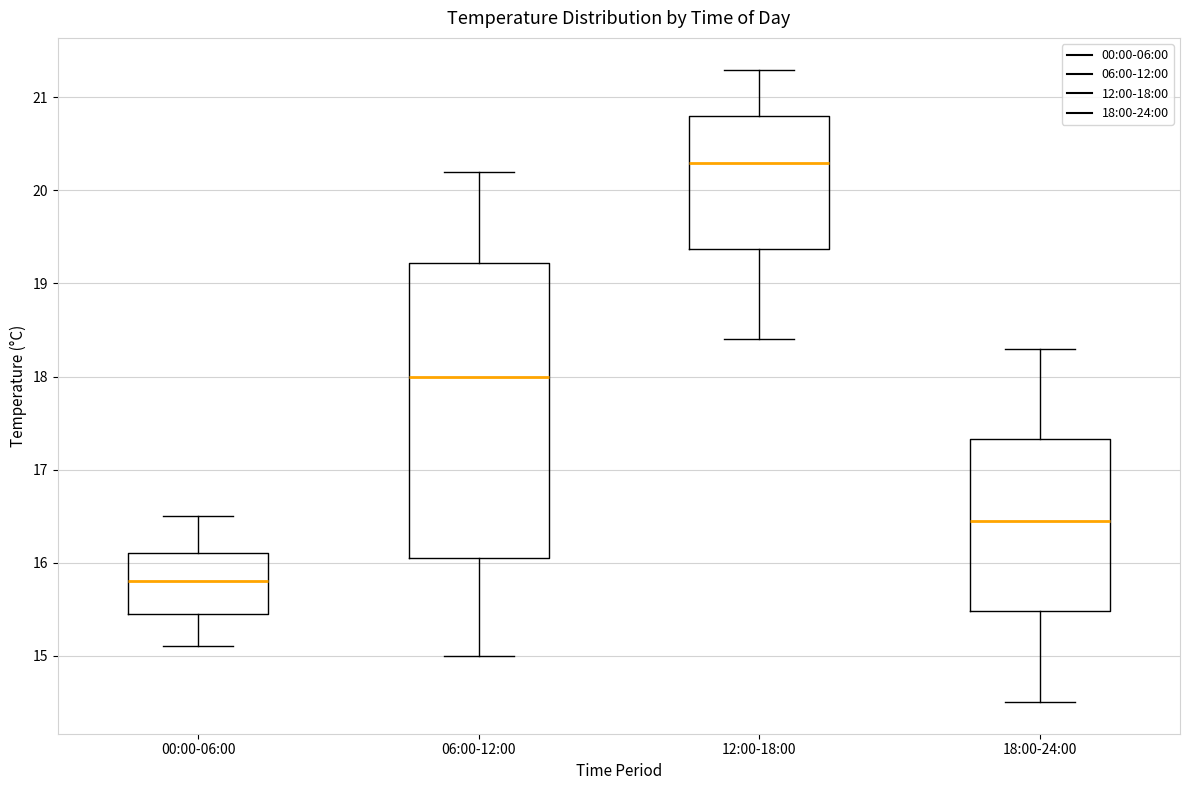

Where does the median line of the box for 06:00-12:00 sit on the y-axis? The values are not printed on the chart, so give them approximately, as read against the axis.

18.0